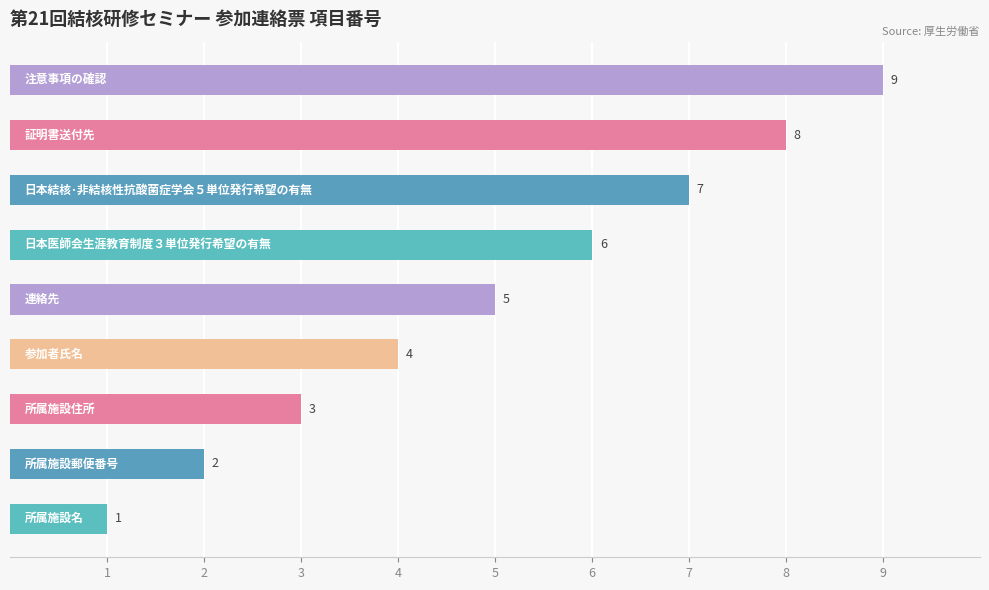

Are the bars grouped side by side (vs. stacked)?

No